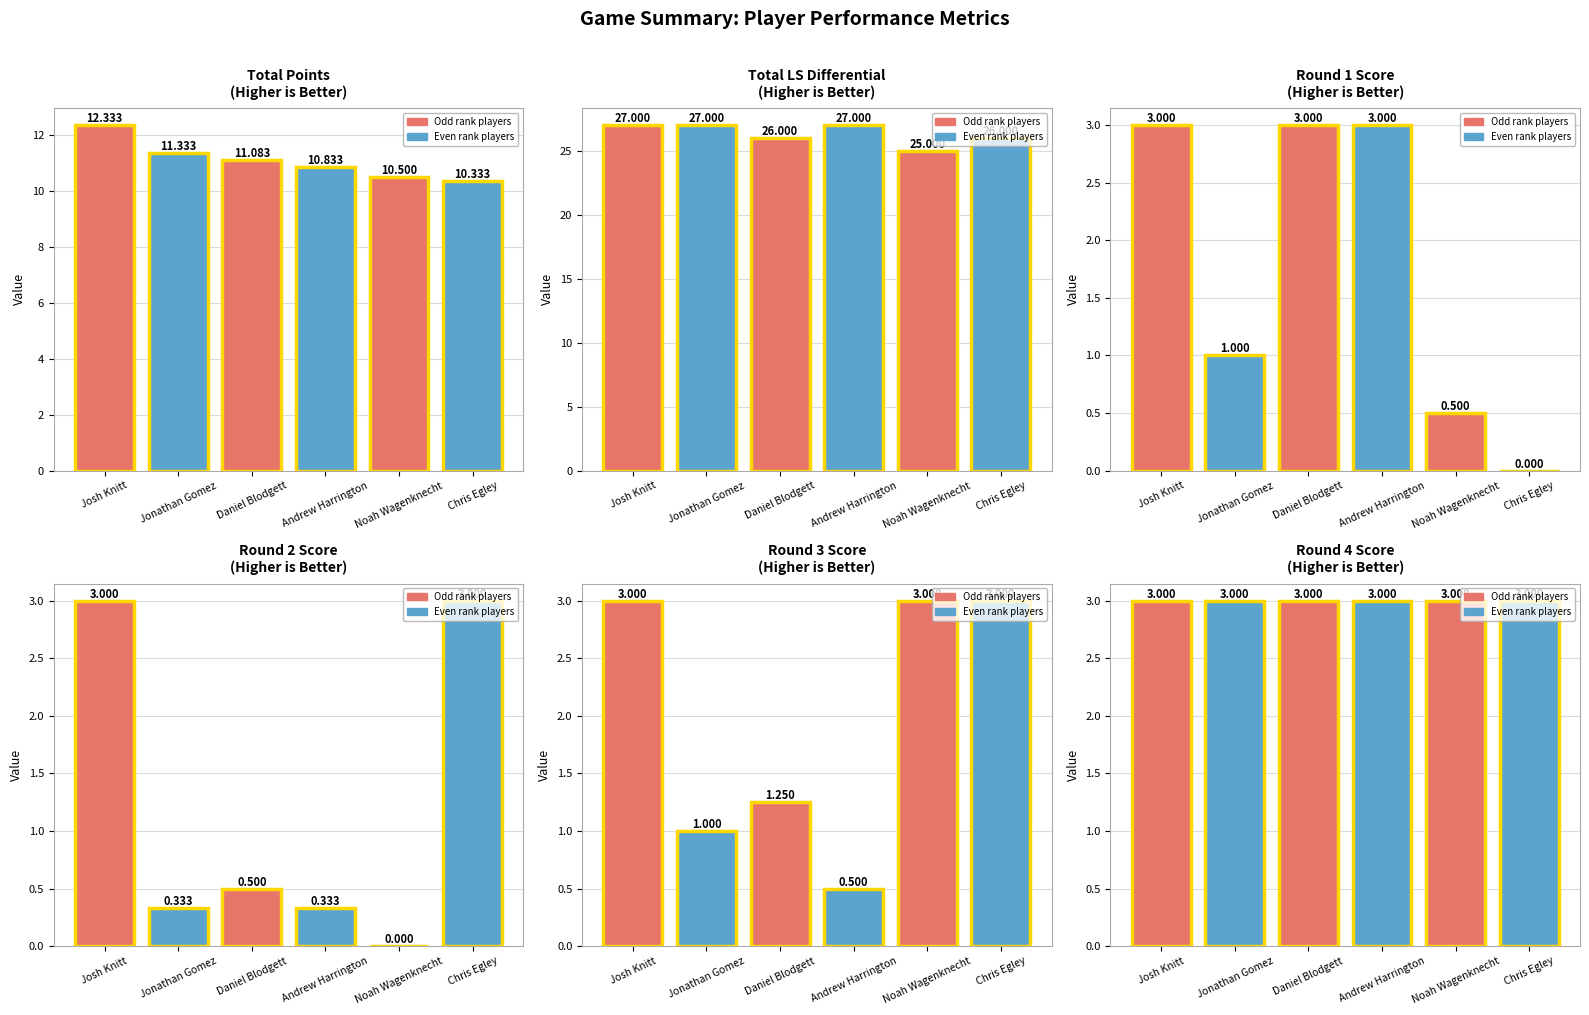

The value of Round 3 Score at Chris Egley is 3.0. True or false?

True